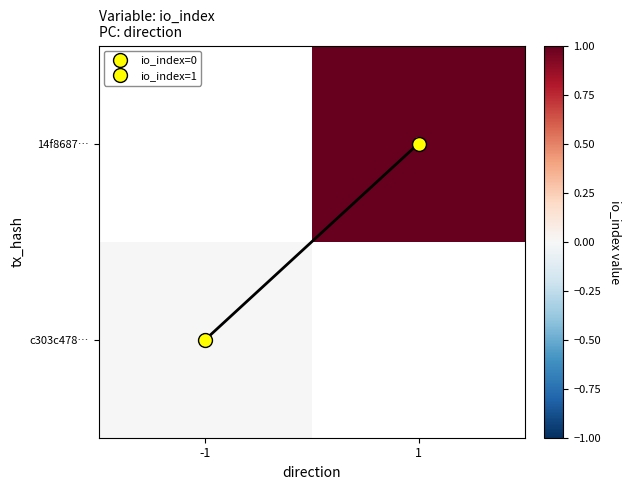

Is it true that c303c478… equals 0.0 at -1?

True